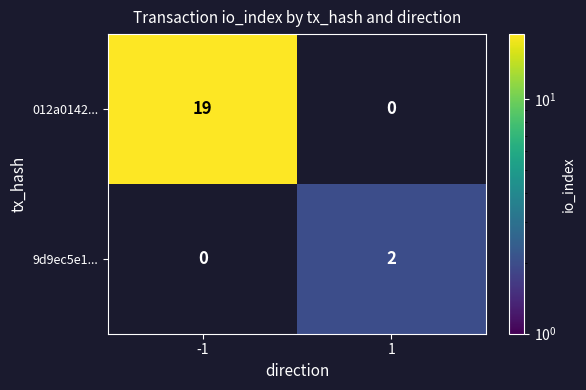

The value of 012a0142... at 1 is 0. True or false?

True